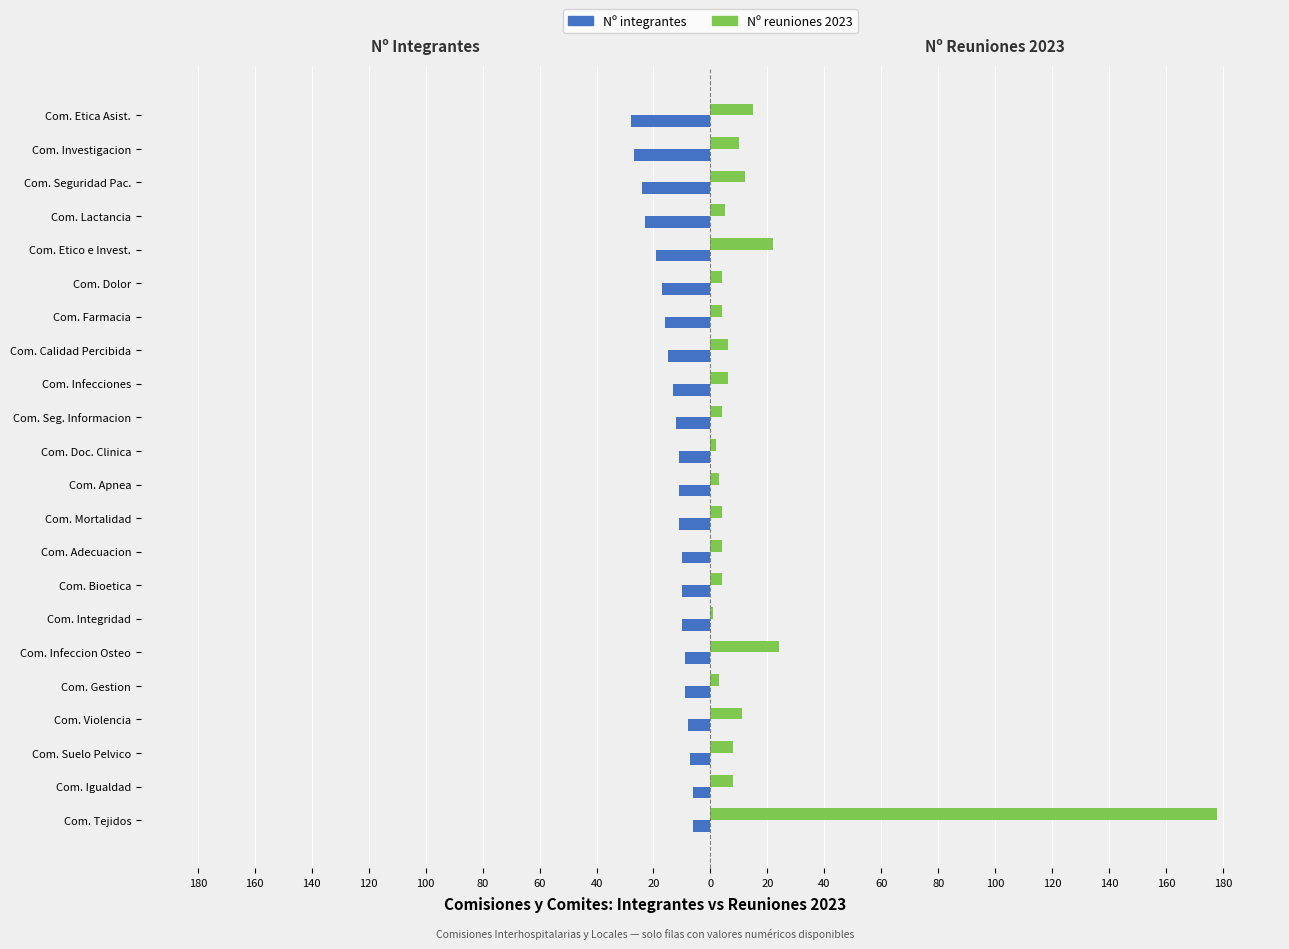

What are all the series names shown in the legend?

Nº integrantes, Nº reuniones 2023